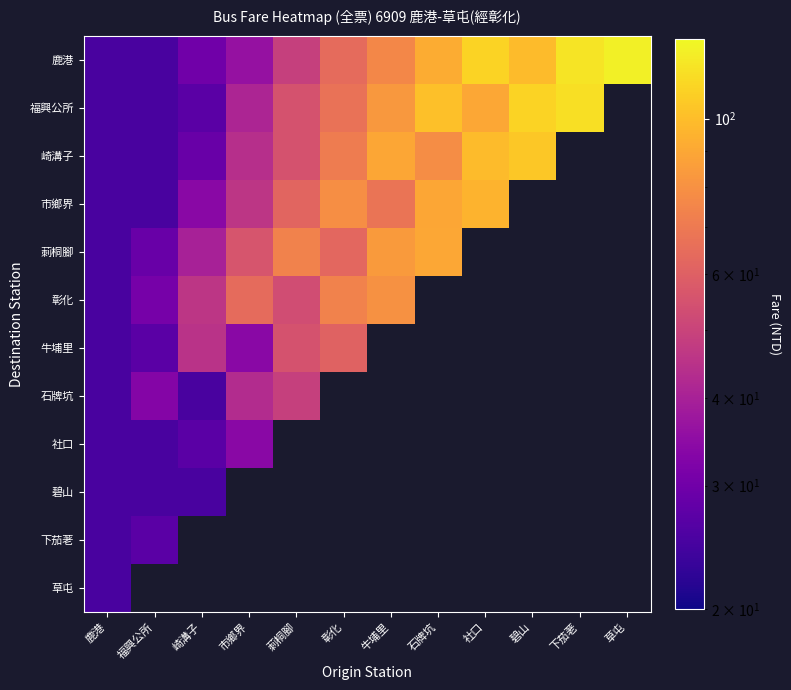

What is the maximum value shown in the chart?

125.0